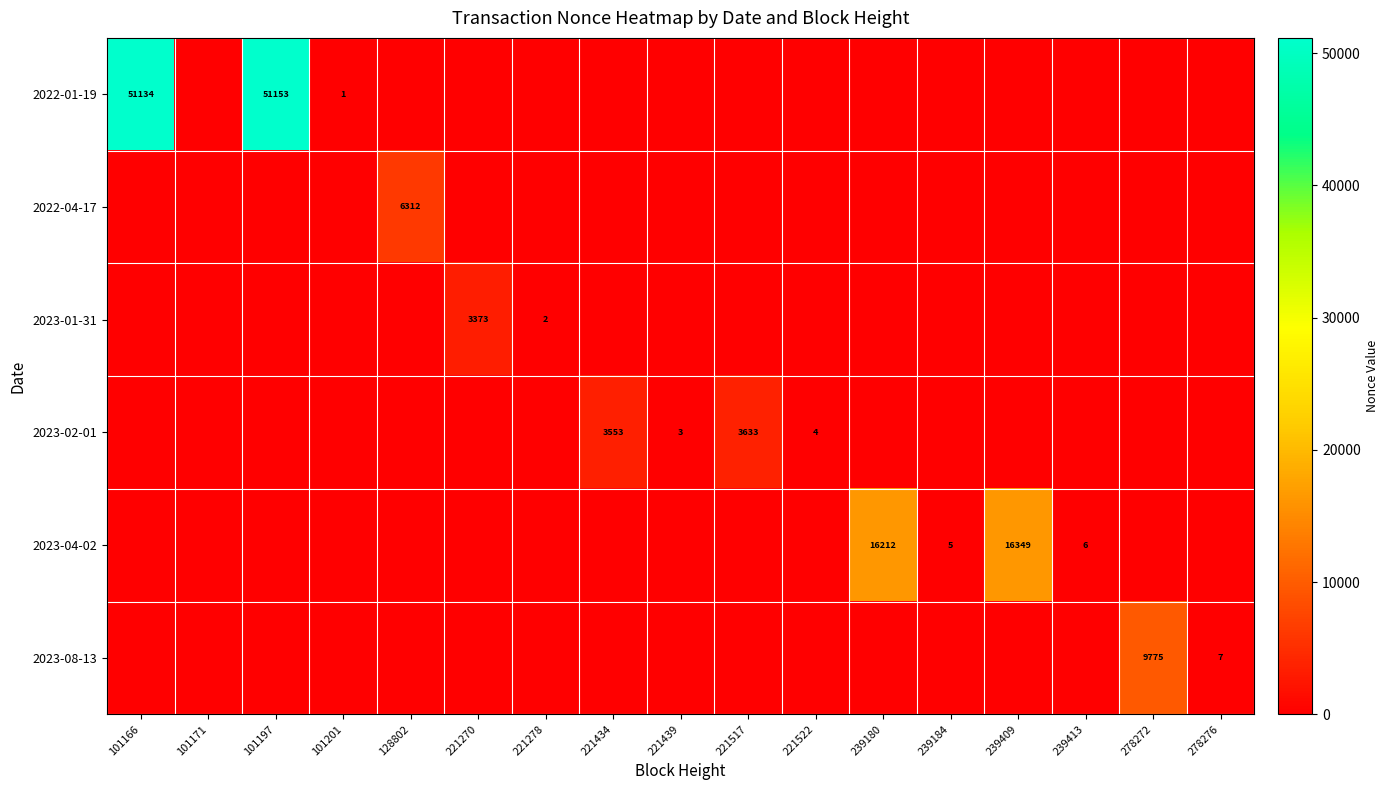

List the labels in order of 2022-01-19 value, smallest first.

101171, 128802, 221270, 221278, 221434, 221439, 221517, 221522, 239180, 239184, 239409, 239413, 278272, 278276, 101201, 101166, 101197